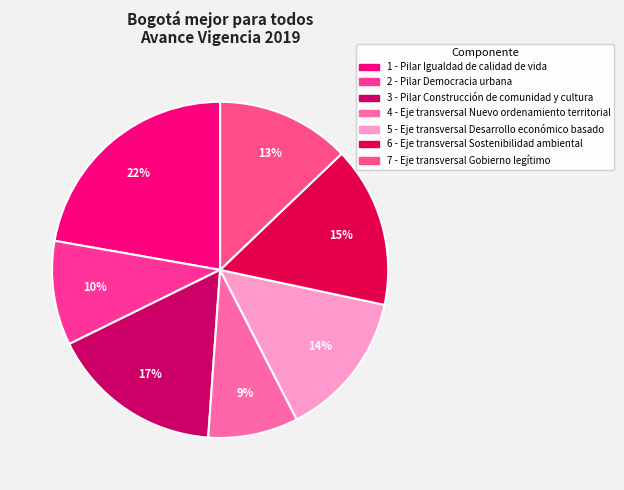

Is it true that 4 is 9% of the pie?

True